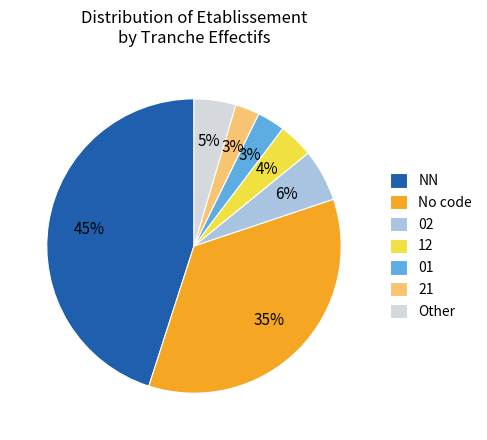

To the nearest percent, what percentage of the pie is 02?

6%